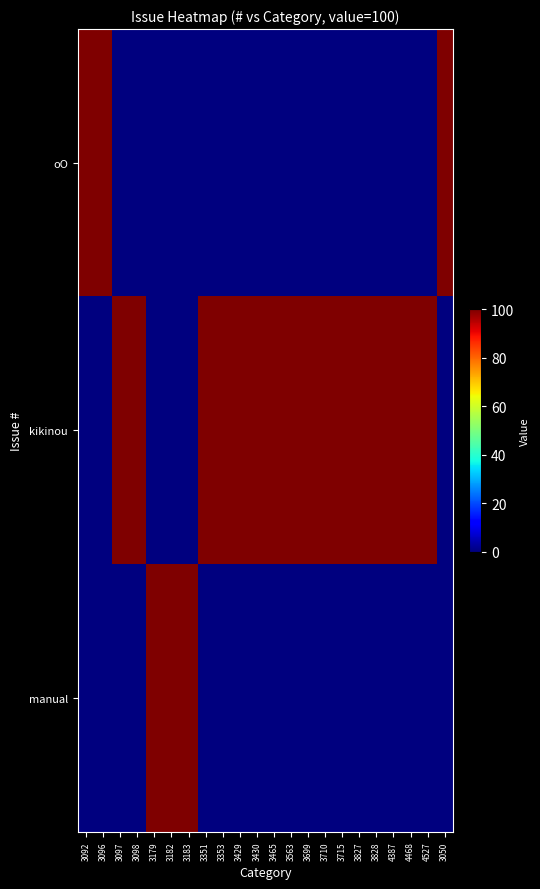

At 3183, list the series in order from largest to smallest.

manual, oO, kikinou